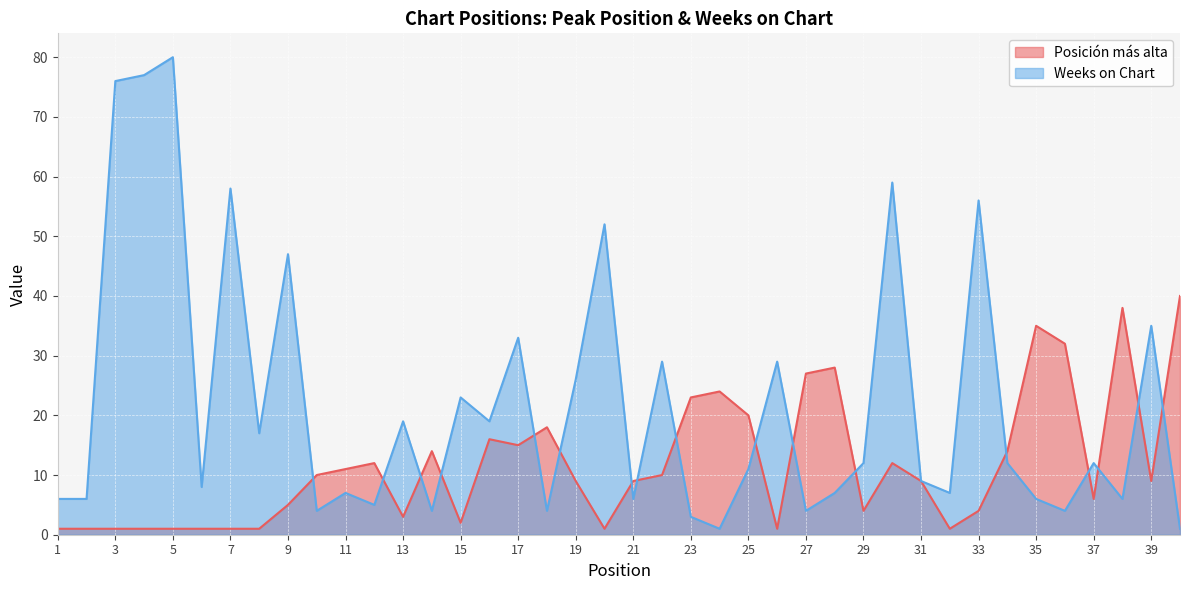

Reading left to right, list all the values displayed in this chart.

Posición más alta: 1=1	2=1	3=1	4=1	5=1	6=1	7=1	8=1	9=5	10=10	11=11	12=12	13=3	14=14	15=2	16=16	17=15	18=18	19=9	20=1	21=9	22=10	23=23	24=24	25=20	26=1	27=27	28=28	29=4	30=12	31=9	32=1	33=4	34=14	35=35	36=32	37=6	38=38	39=9	40=40
Weeks on Chart: 1=6	2=6	3=76	4=77	5=80	6=8	7=58	8=17	9=47	10=4	11=7	12=5	13=19	14=4	15=23	16=19	17=33	18=4	19=26	20=52	21=6	22=29	23=3	24=1	25=11	26=29	27=4	28=7	29=12	30=59	31=9	32=7	33=56	34=12	35=6	36=4	37=12	38=6	39=35	40=1